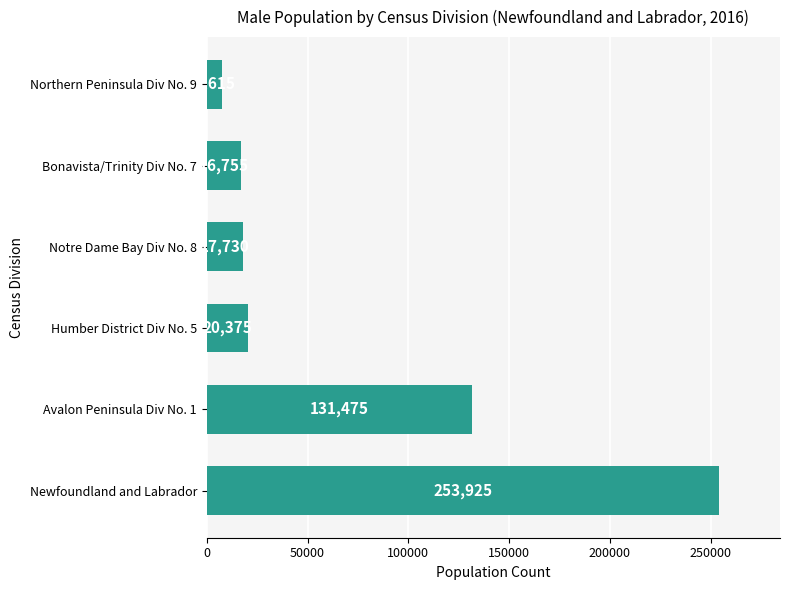

Reading bottom to top, extract all data points from this chart.

253925	131475	20375	17730	16755	7615